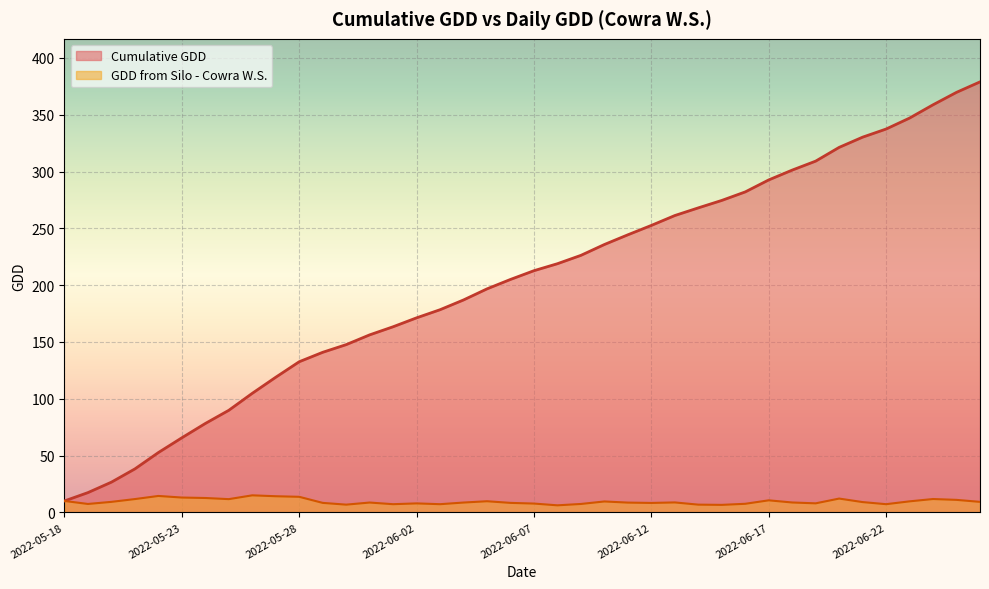

What position from the right is 2022-06-19?

8